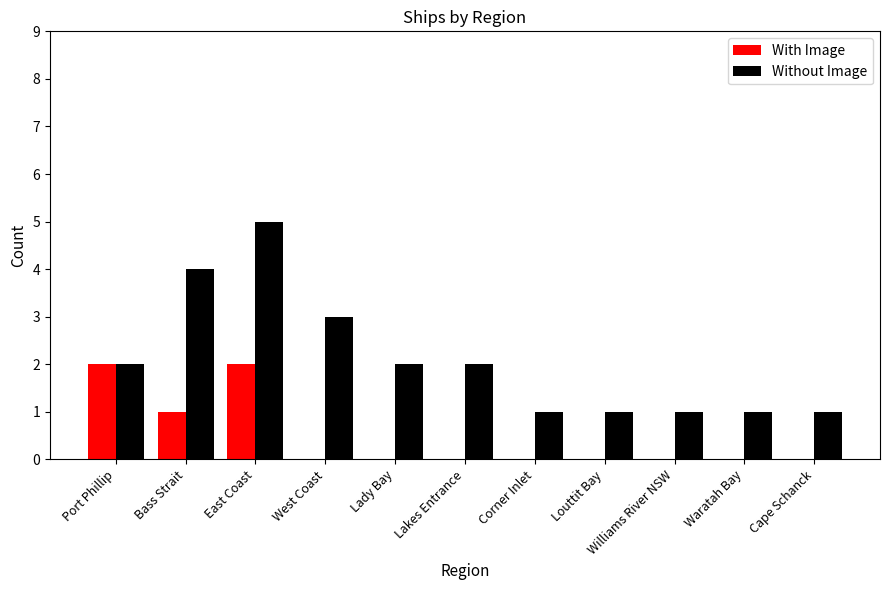

Which series changed the most between West Coast and Louttit Bay?

Without Image